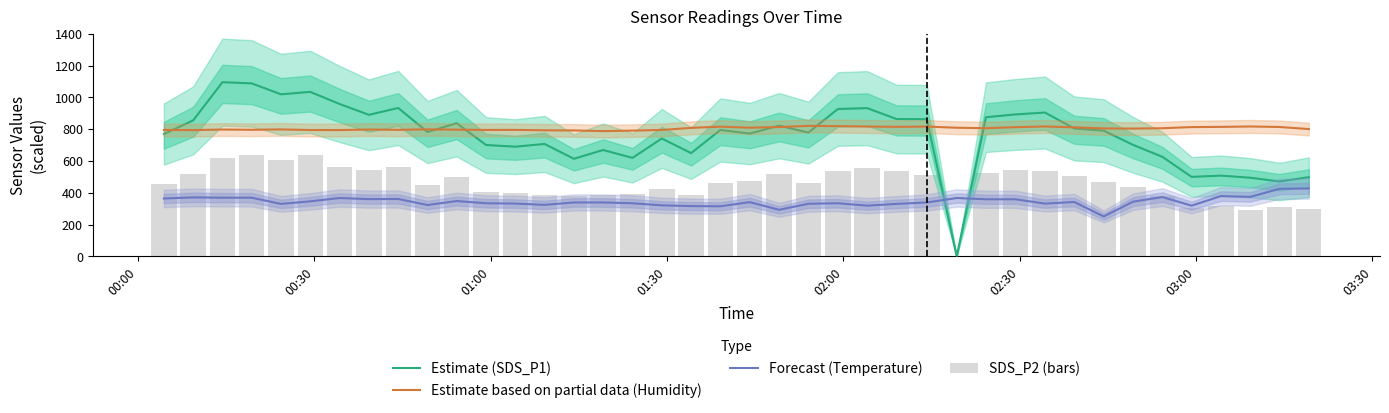

Rank the series by their maximum value, from highest to lowest.

Estimate (SDS_P1), Estimate based on partial data (Humidity), SDS_P2 (bars), Forecast (Temperature)